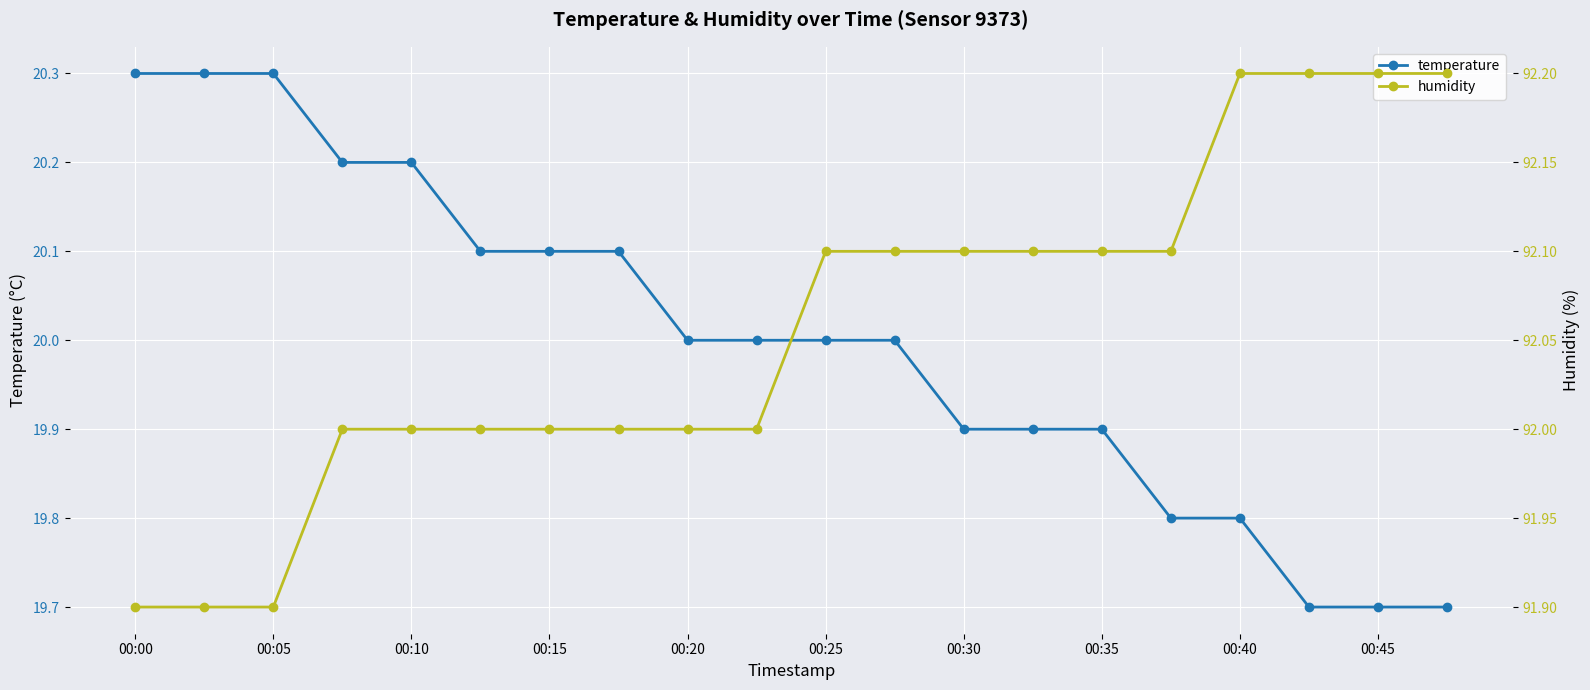

True or false: temperature has more than 1 points higher than both neighbors.

False